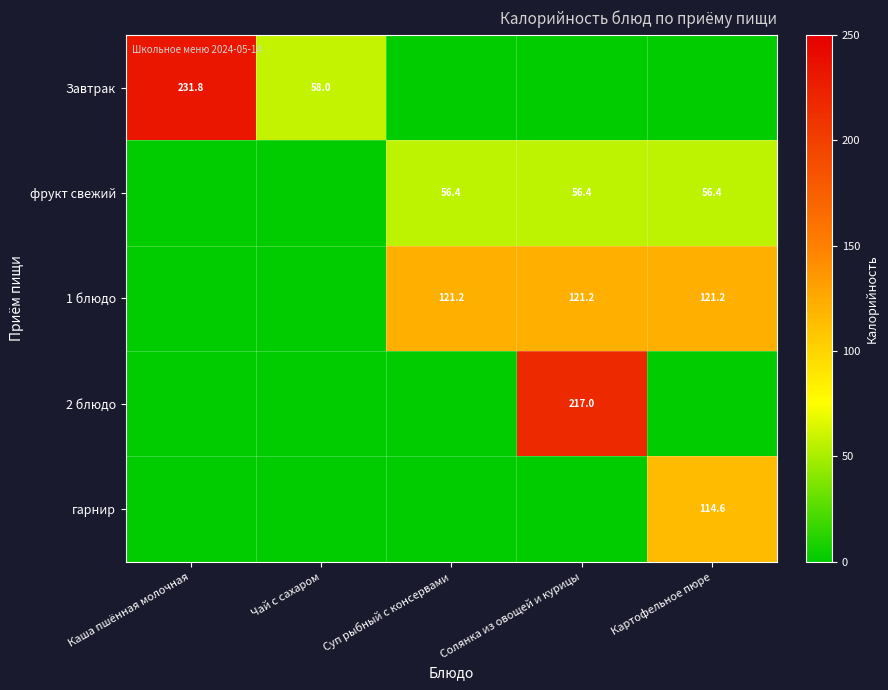

Which has a higher value, Каша пшённая молочная or Солянка из овощей и курицы?

Каша пшённая молочная